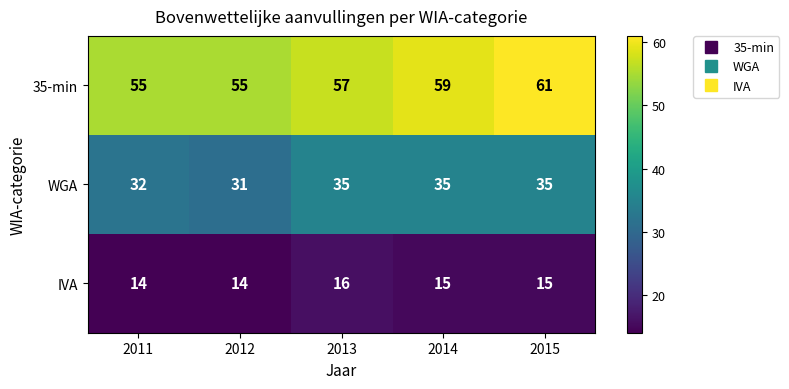

The value of WGA at 2015 is 13. True or false?

False